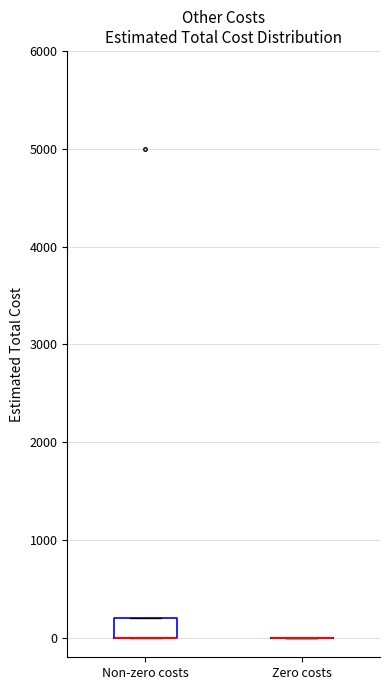

Reading left to right, transcribe this box plot: for each box, give where its median line is, the range the box spans, and where its two whiskers end, as read against the y-axis. The values are not printed on the chart, so give them approximately, as read against the axis.

Non-zero costs: median 0 (drawn on the box's lower edge), box 0 to 200, whiskers 0 to 200
Zero costs: box collapsed to a line at 0, whiskers 0 to 0